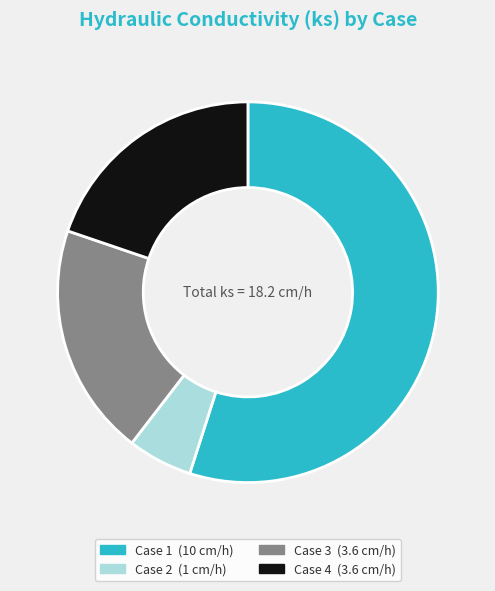

Does Case 2 account for over 50% of the chart?

No